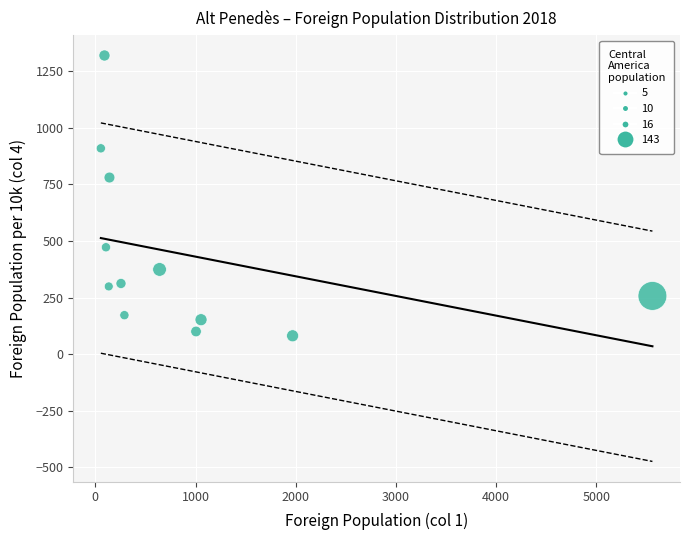

What Y value in the scatter plot is closest to 700?

780